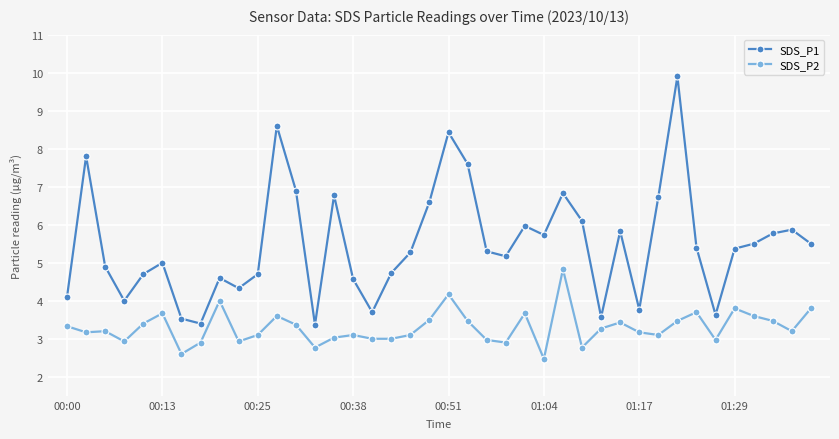

What is the greatest value displayed?

9.9